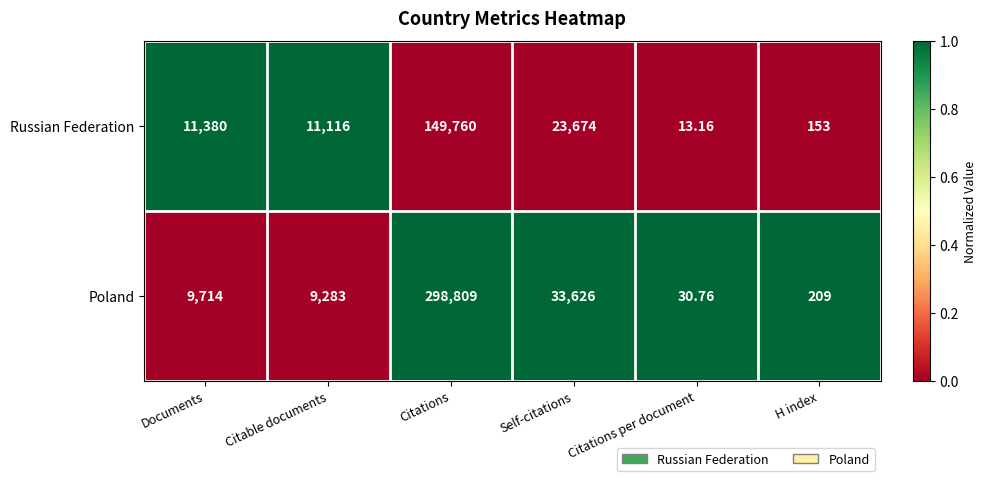

At which label is Poland closest to 149419?

Self-citations